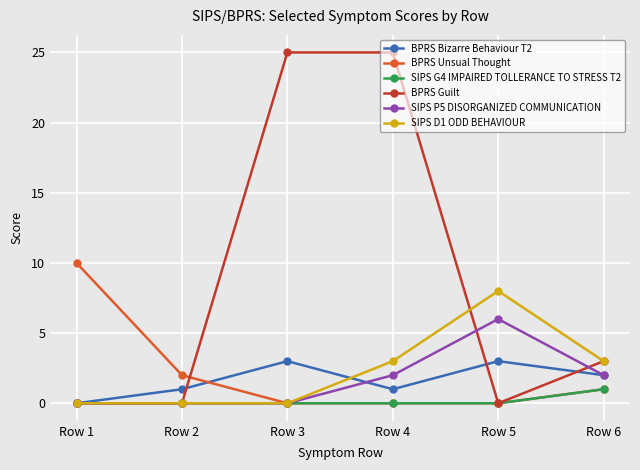

What is the difference between the highest and lowest values at Row 1?

10